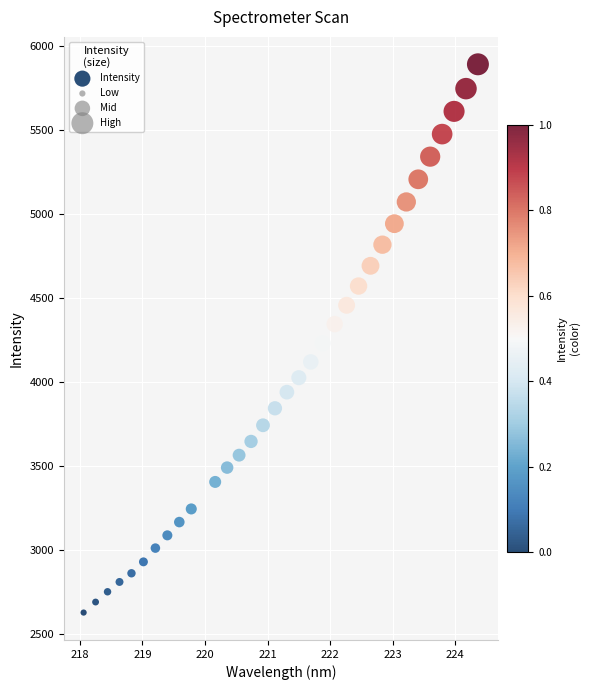

What is the range of X values (max minus min)?

6.3